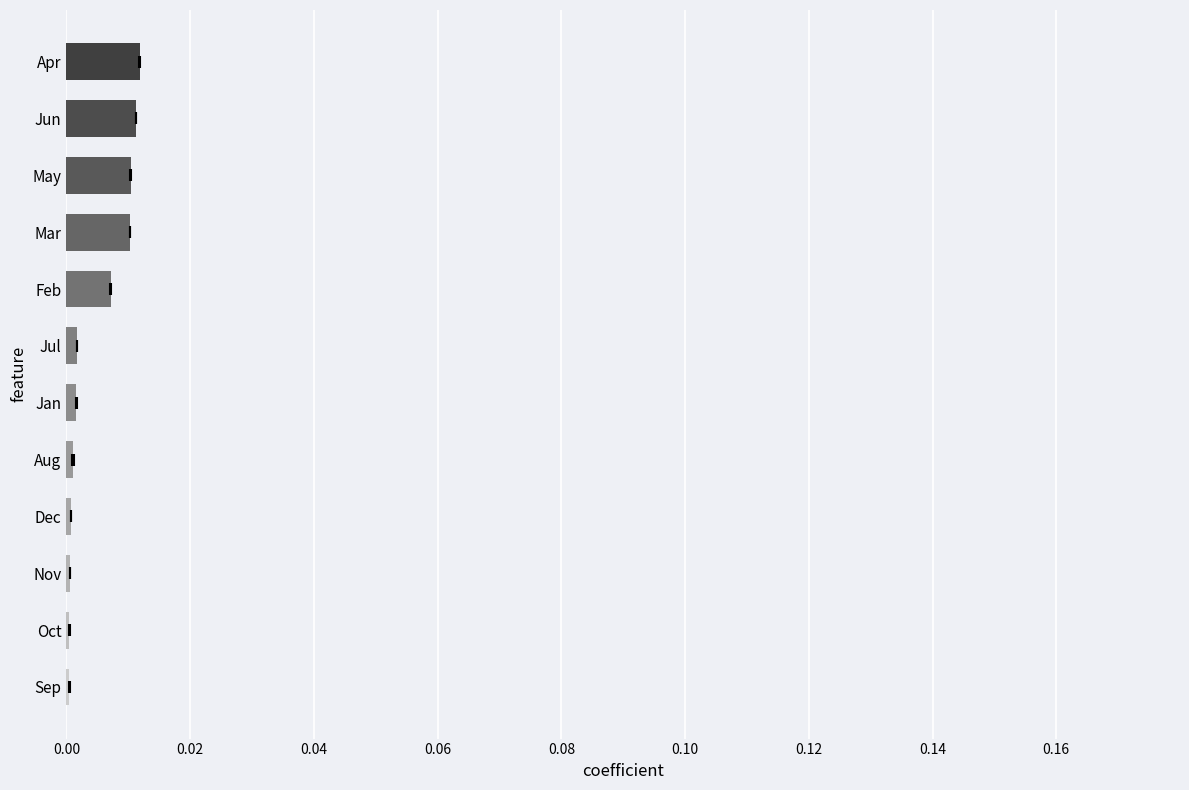

What is the sum of all values?

0.1